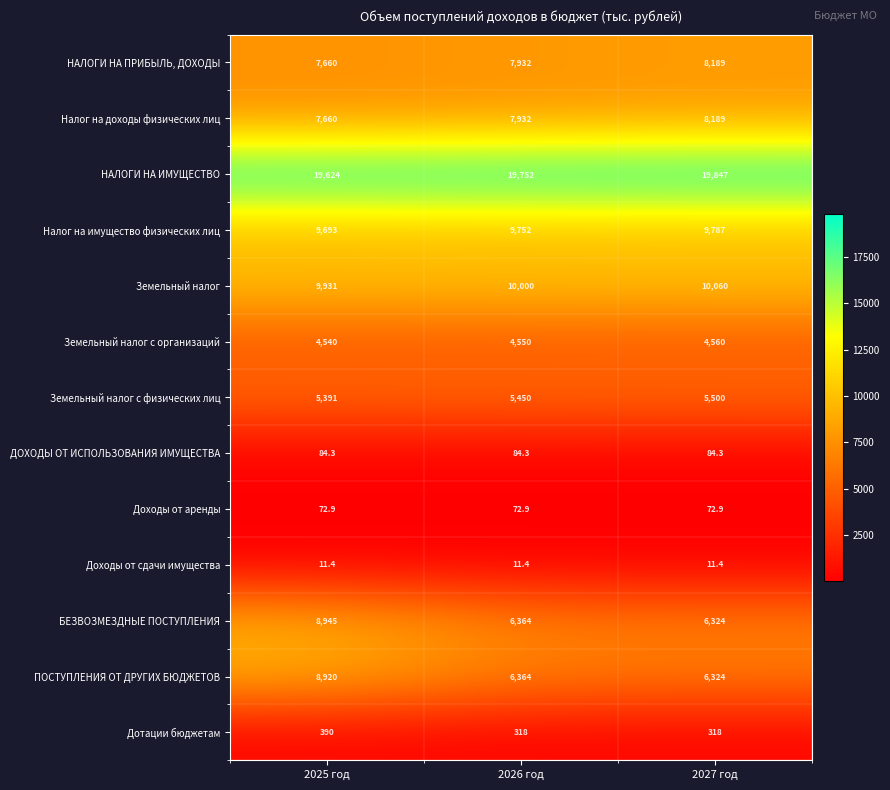

What is the sum of the Земельный налог values at 2025 год and 2026 год?

19931.0